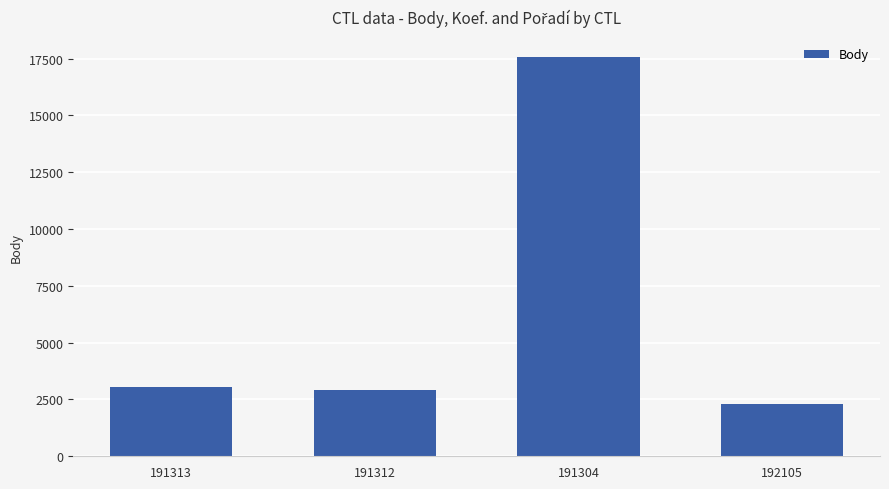

Between 191313 and 191304, which is larger?

191304